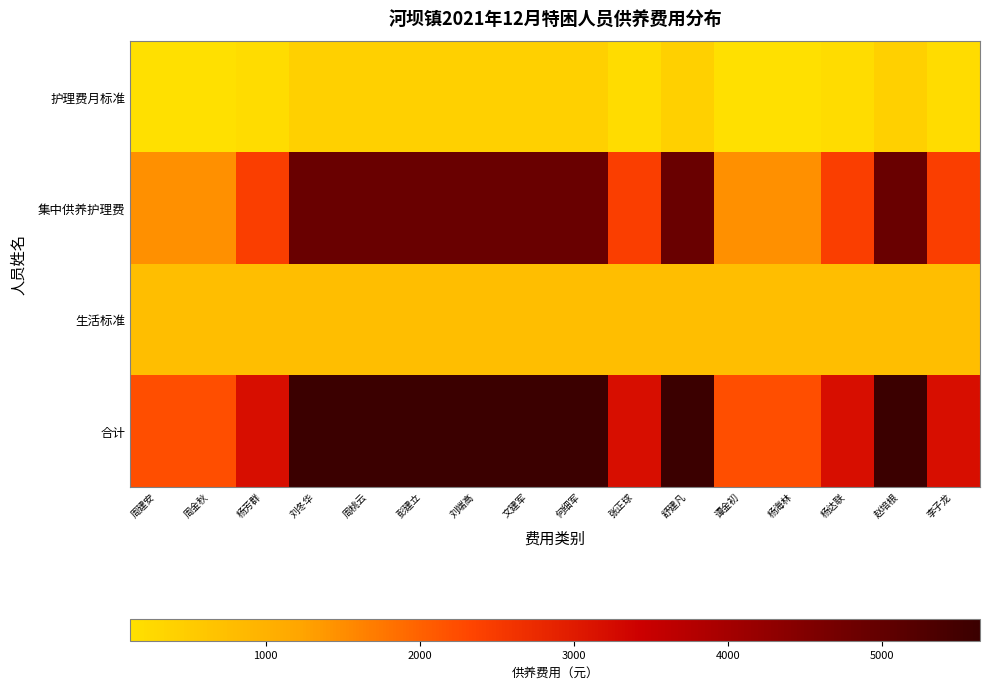

Reading left to right, what are all the values shown in this chart?

护理费月标准: 周建安=122	周金秋=122	杨芳群=204	刘冬华=407	周桃云=407	彭建立=407	刘端高=407	文建军=407	何细军=407	张正球=204	舒建凡=407	谭金初=122	杨海林=122	杨达联=204	赵培根=407	李子龙=204
集中供养护理费: 周建安=1464	周金秋=1464	杨芳群=2448	刘冬华=4884	周桃云=4884	彭建立=4884	刘端高=4884	文建军=4884	何细军=4884	张正球=2448	舒建凡=4884	谭金初=1464	杨海林=1464	杨达联=2448	赵培根=4884	李子龙=2448
生活标准: 周建安=754	周金秋=754	杨芳群=754	刘冬华=754	周桃云=754	彭建立=754	刘端高=754	文建军=754	何细军=754	张正球=754	舒建凡=754	谭金初=754	杨海林=754	杨达联=754	赵培根=754	李子龙=754
合计: 周建安=2218	周金秋=2218	杨芳群=3202	刘冬华=5638	周桃云=5638	彭建立=5638	刘端高=5638	文建军=5638	何细军=5638	张正球=3202	舒建凡=5638	谭金初=2218	杨海林=2218	杨达联=3202	赵培根=5638	李子龙=3202